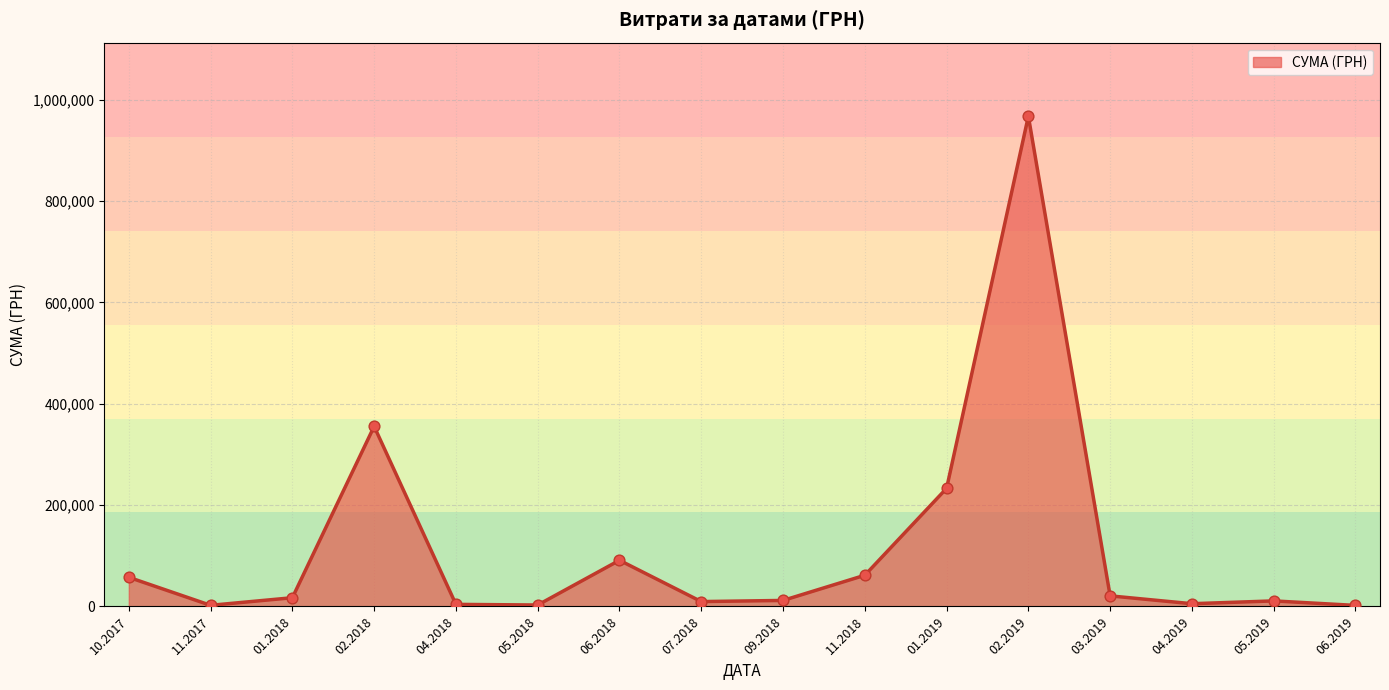

Between 11.2018 and 02.2018, which is larger?

02.2018